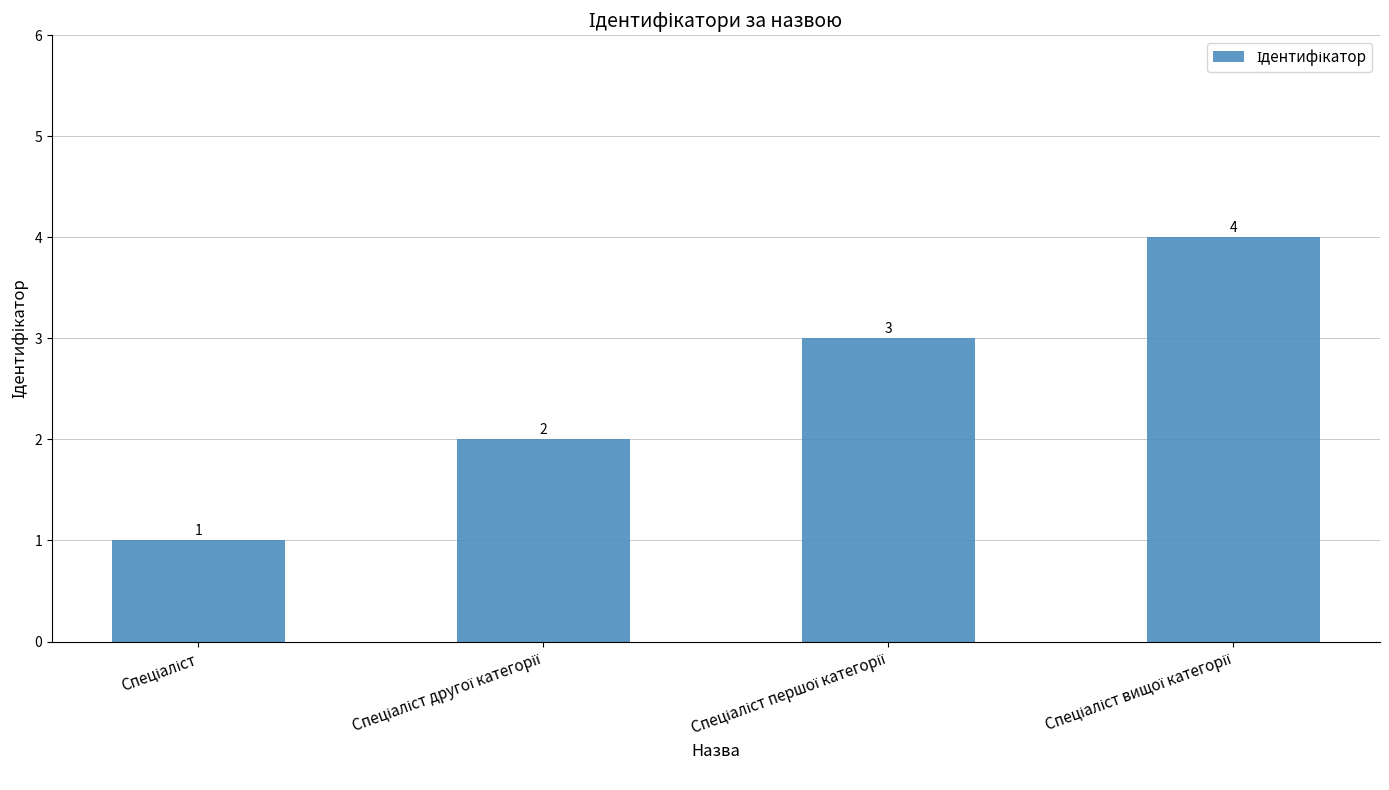

How many values are between 2 and 4?

3